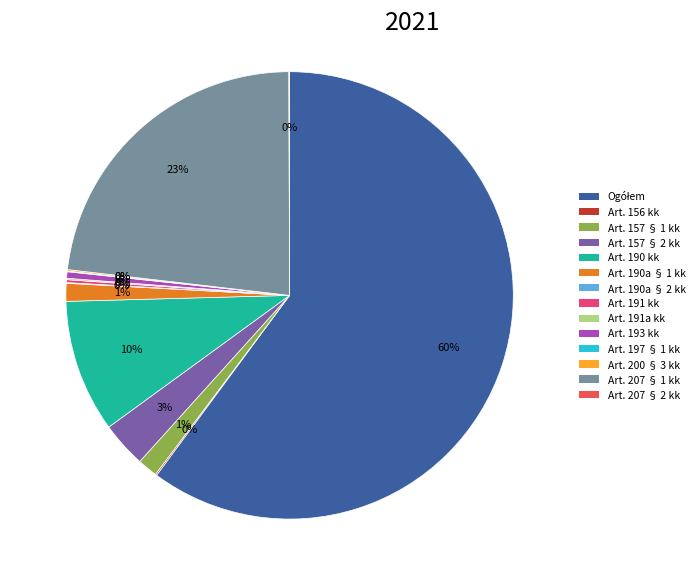

To the nearest percent, what is the average slice percentage?

7%